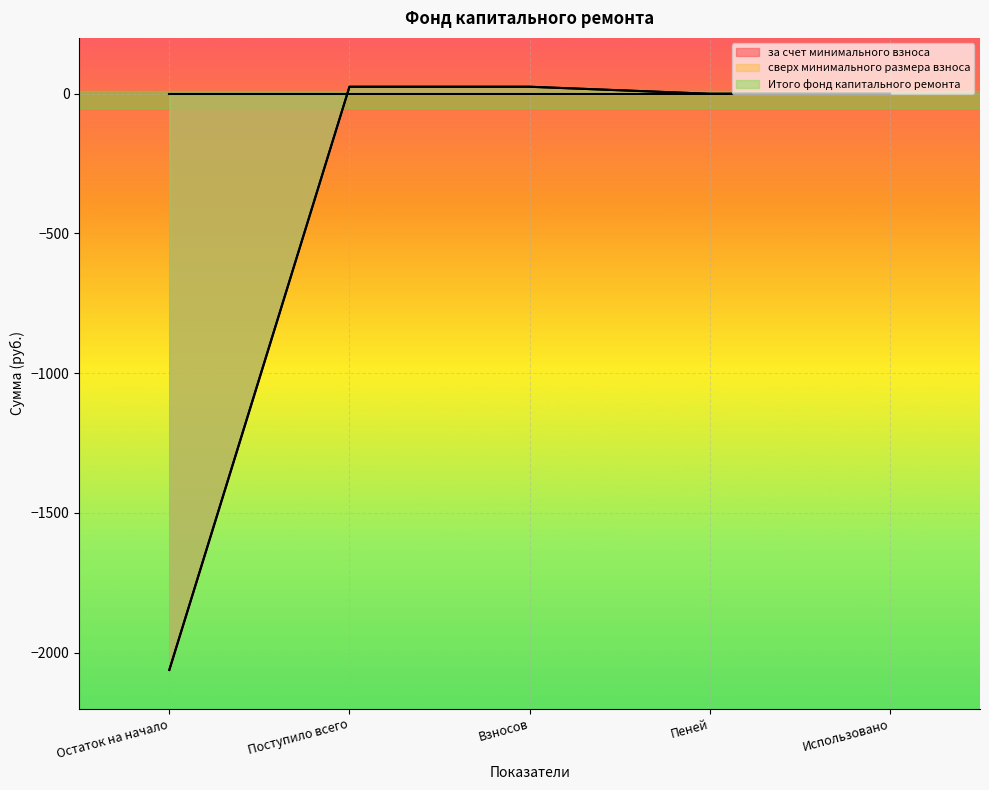

What is the difference between the maximum and minimum values in the за счет минимального взноса series?

2087.1